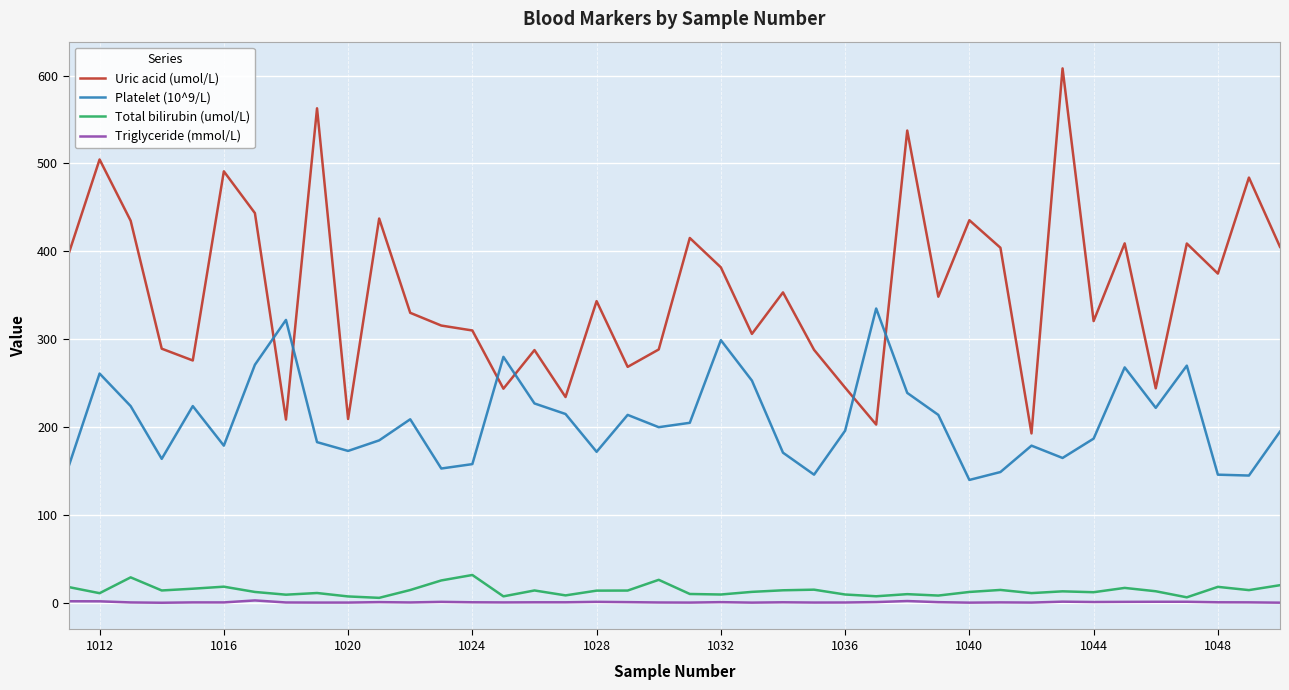

What is the difference between the maximum and minimum values in the Platelet (10^9/L) series?

195.0